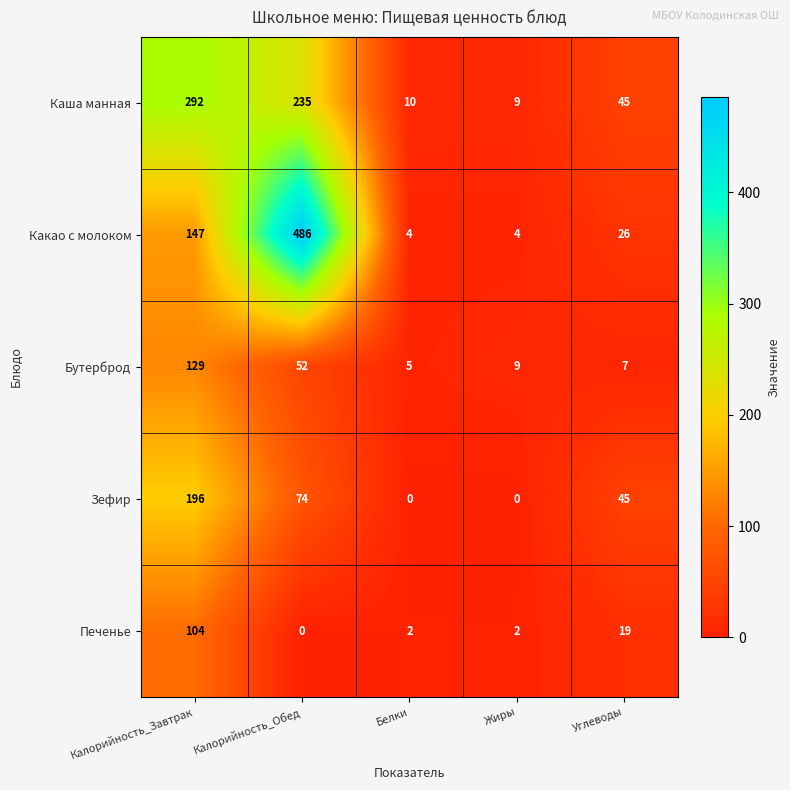

Reading right to left, extract all data points from this chart.

Каша манная: 45	9	10	235	292
Какао с молоком: 26	4	4	486	147
Бутерброд: 7	9	5	52	129
Зефир: 45	0	0	74	196
Печенье: 19	2	2	0	104